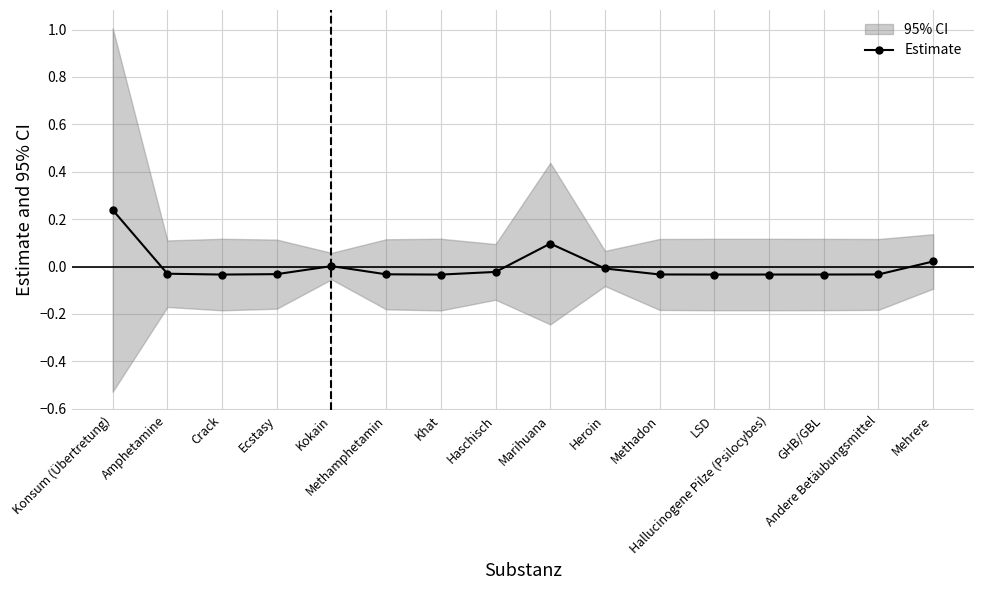

Reading left to right, what are all the values shown in this chart?

0.2	-0.0	-0.0	-0.0	0.0	-0.0	-0.0	-0.0	0.1	-0.0	-0.0	-0.0	-0.0	-0.0	-0.0	0.0